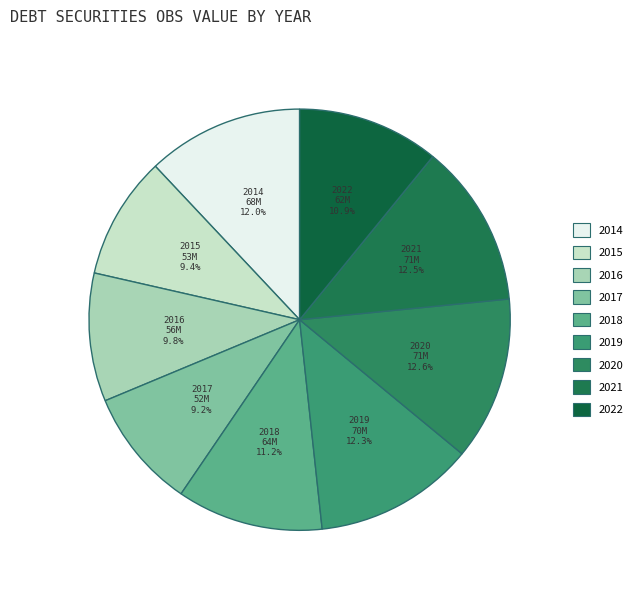

To the nearest percent, what portion does 2014 represent?

12%